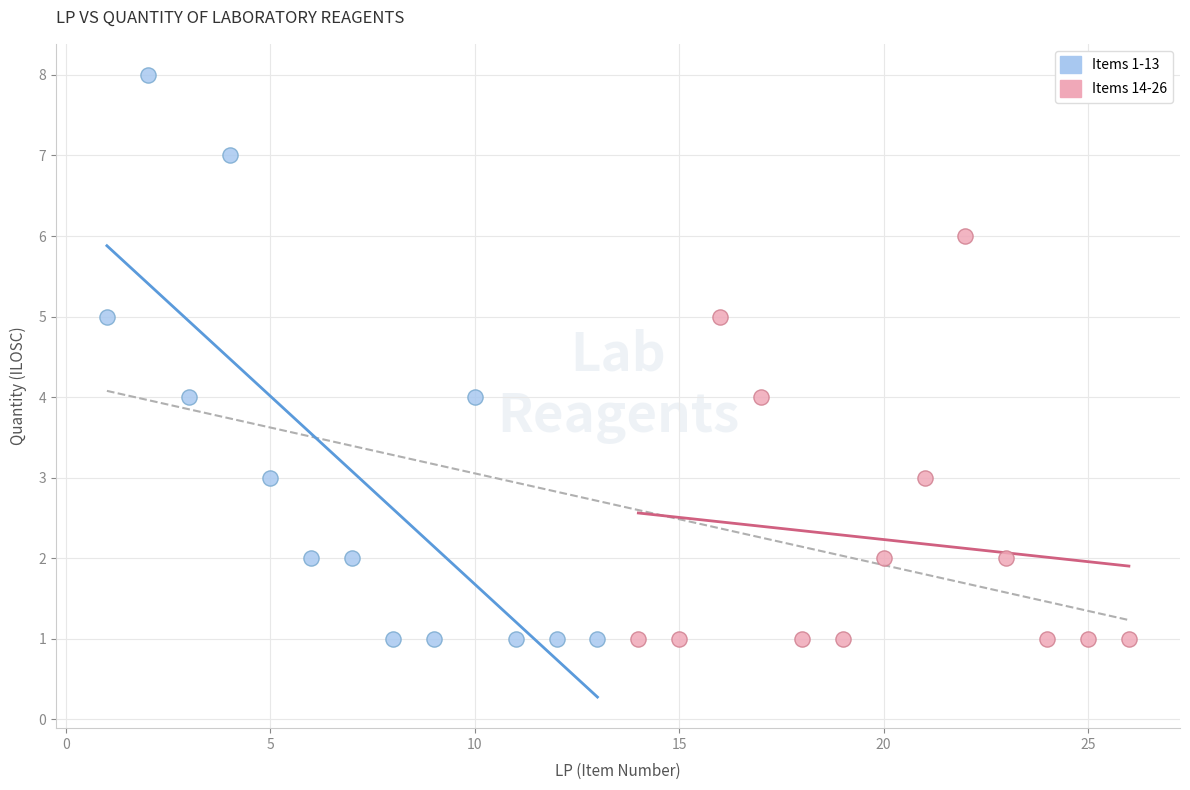

Which series reaches the maximum Y coordinate?

Items 1-13